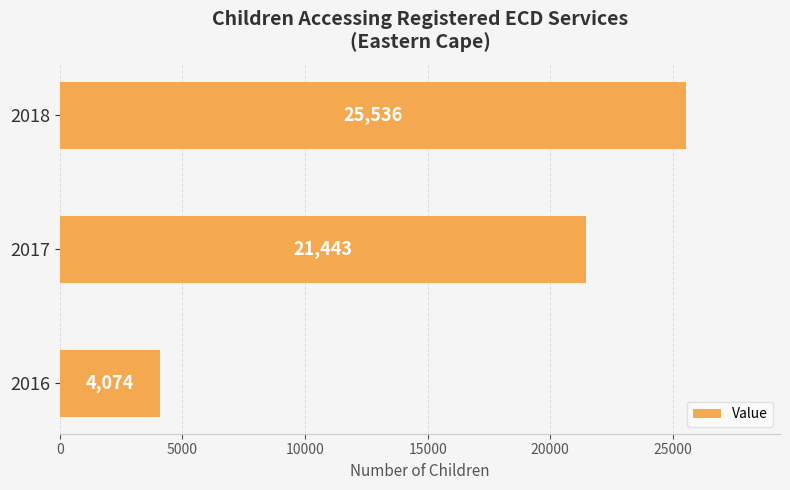

Rank the categories by value from highest to lowest.

2018, 2017, 2016